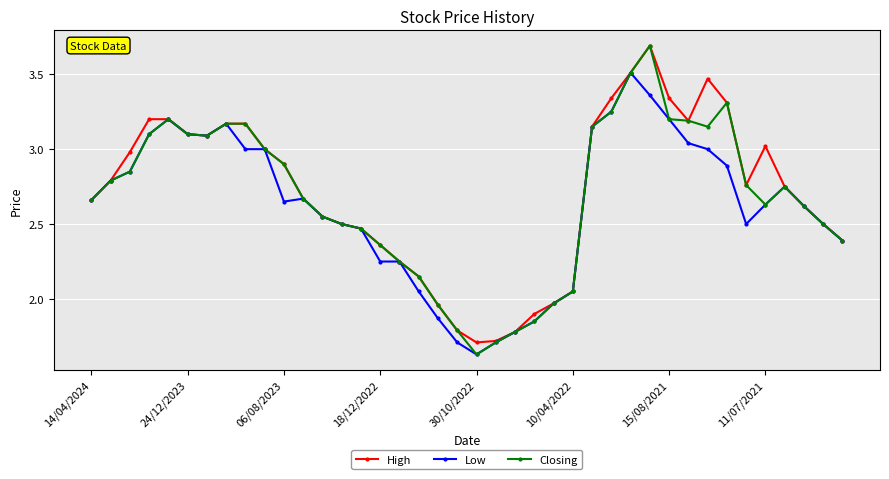

At how many categories does at least one series exceed 1?

40